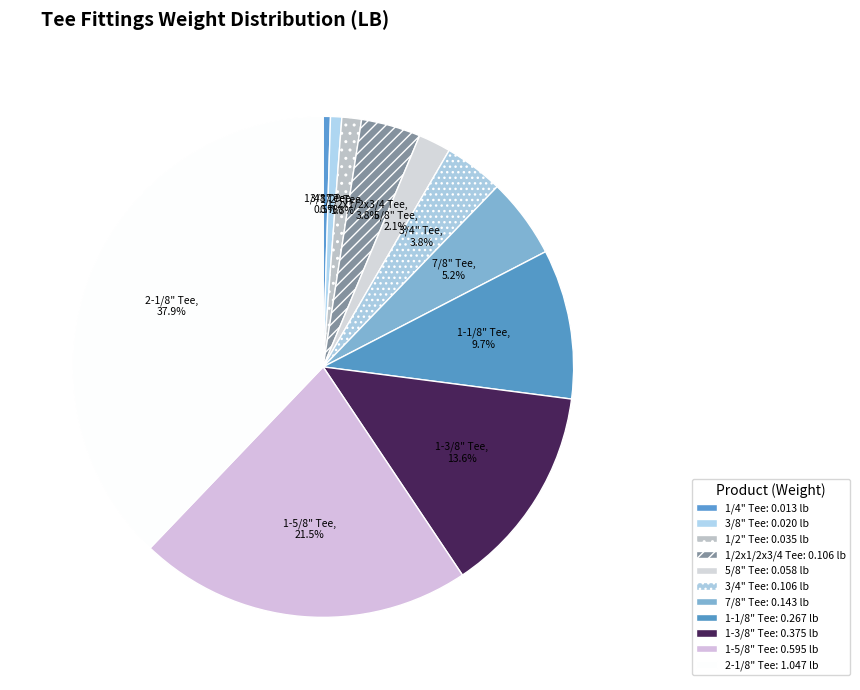

Is there a majority slice in this chart?

No